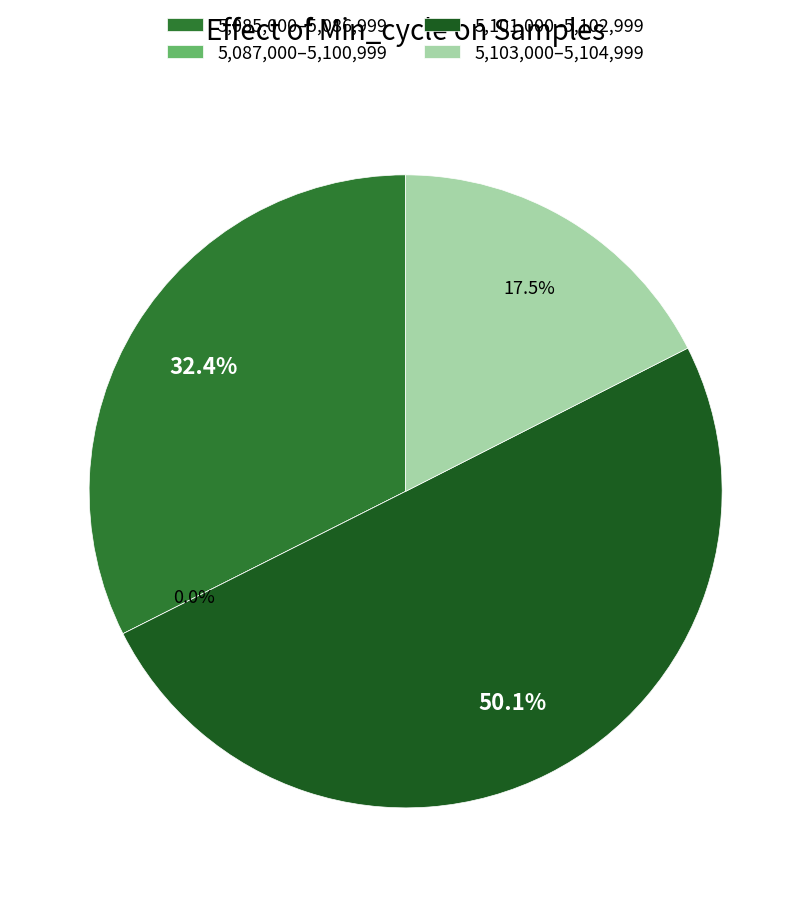

Is it true that 30 is 11% of the pie?

False